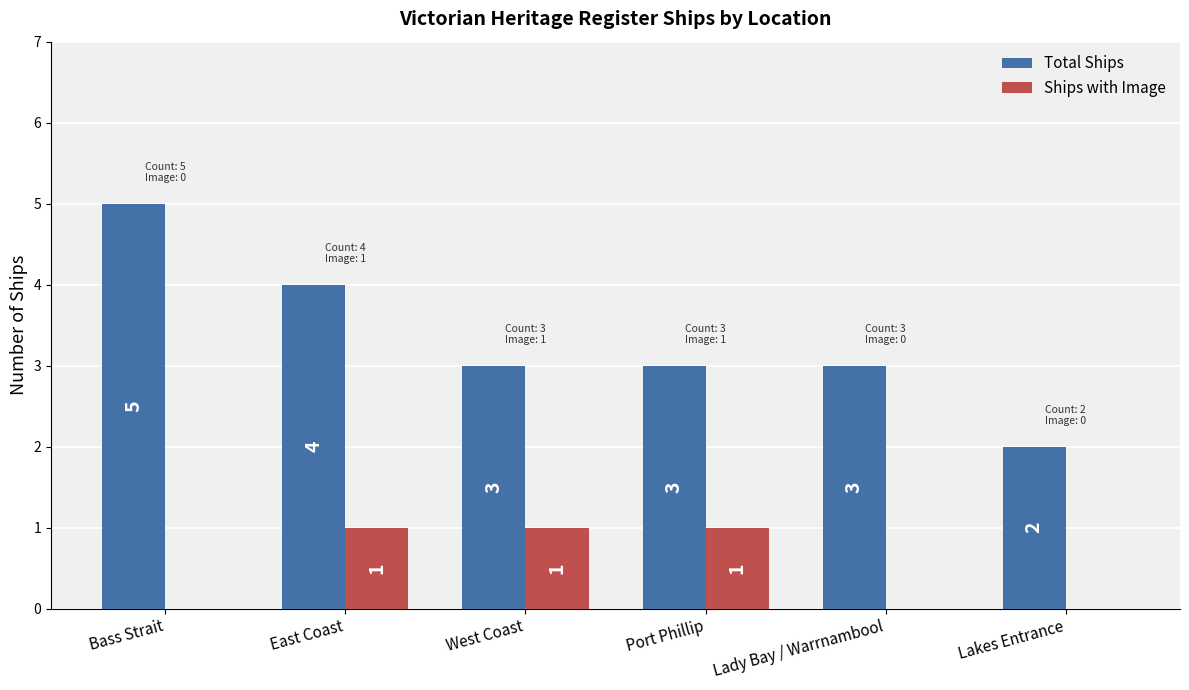

Where does the Total Ships series first go above 3?

Bass Strait